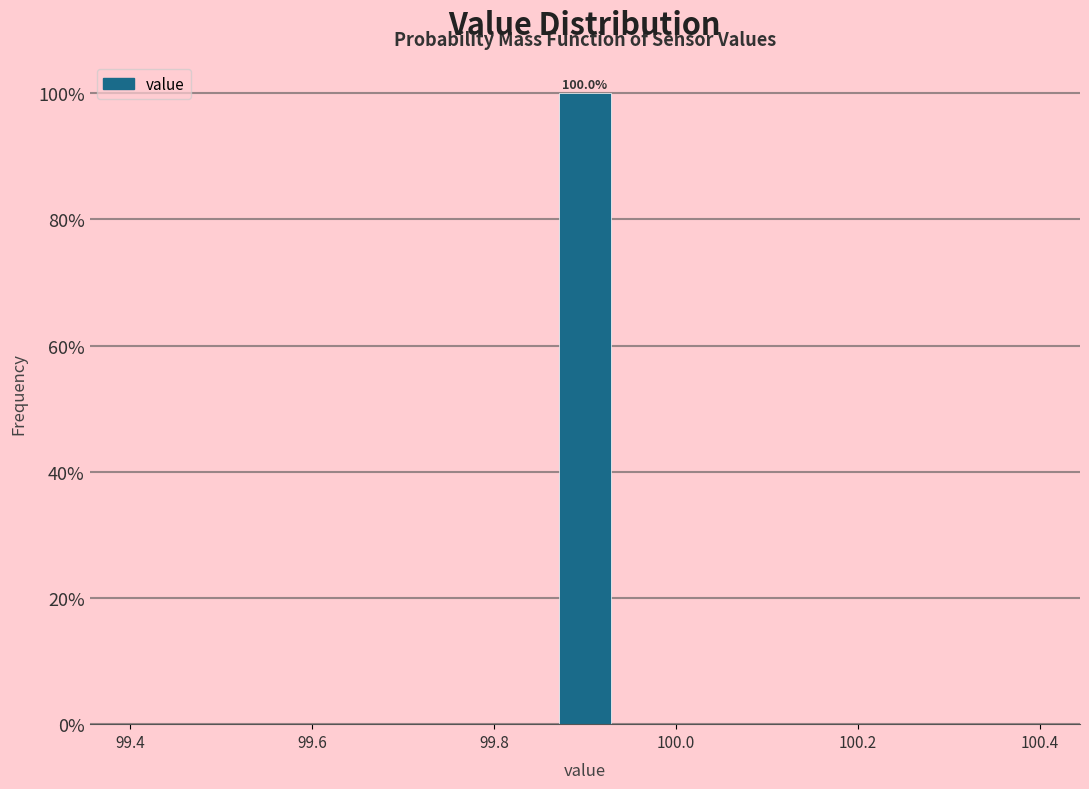

Read against the x-axis, roughly where is the centre of the tallest bar?

99.90